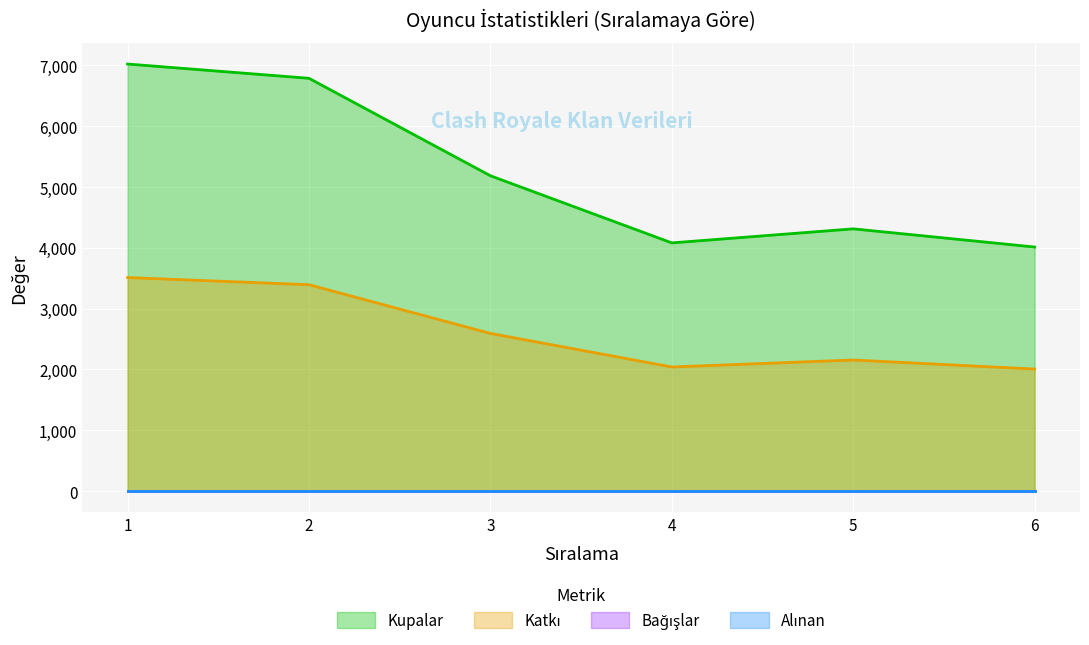

Does the chart display data point markers on the line(s)?

No